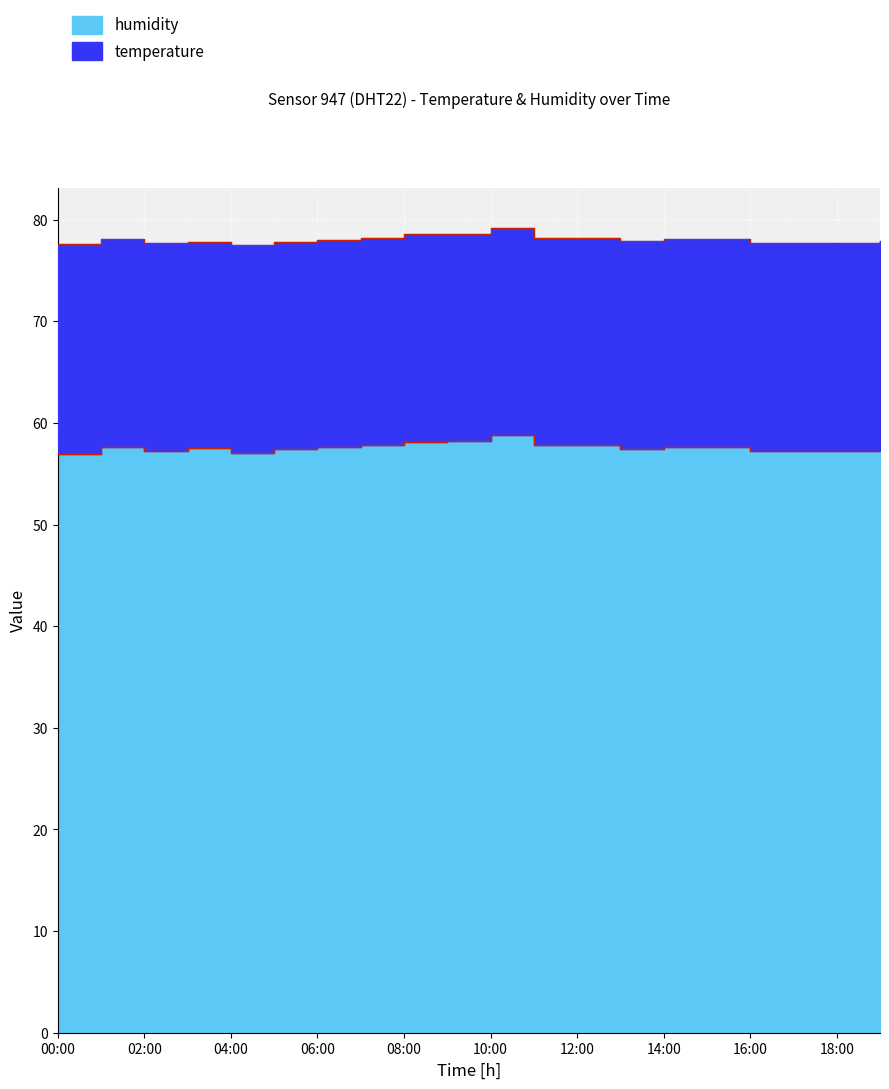

Which category has the highest value across all series?

10:00